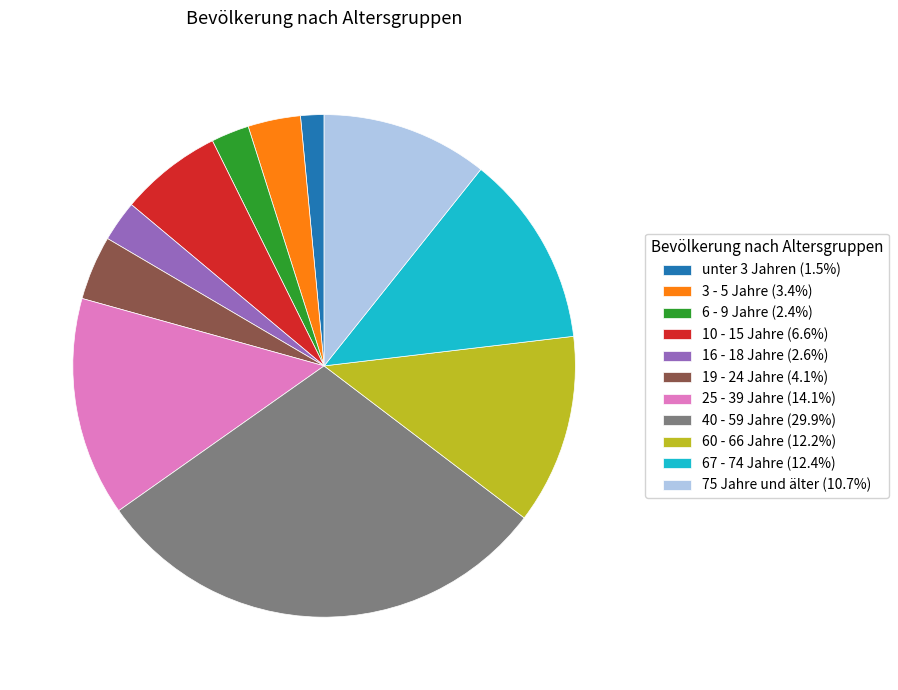

Count the number of slices in the pie.

11